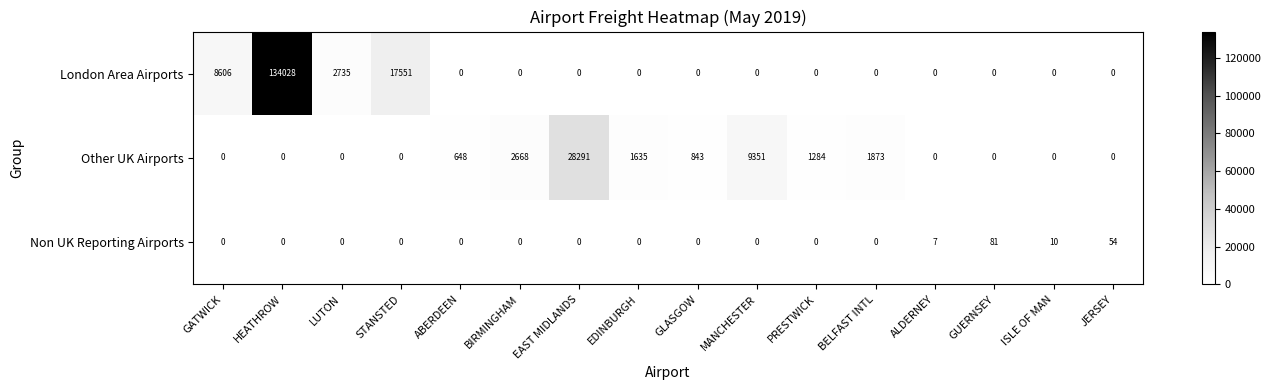

What is the average value of the Other UK Airports series?

2912